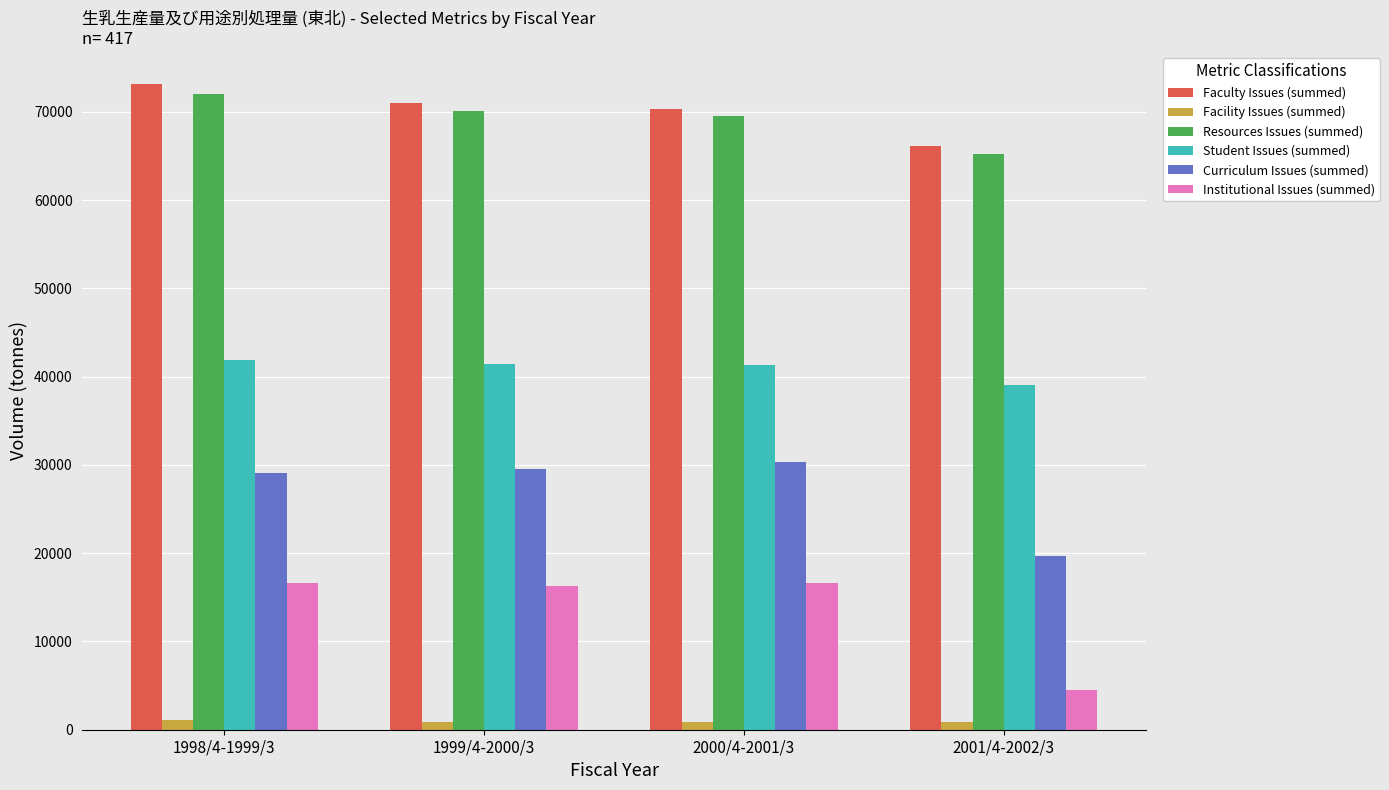

What value does the Student Issues (summed) series have at 2000/4-2001/3?

41364